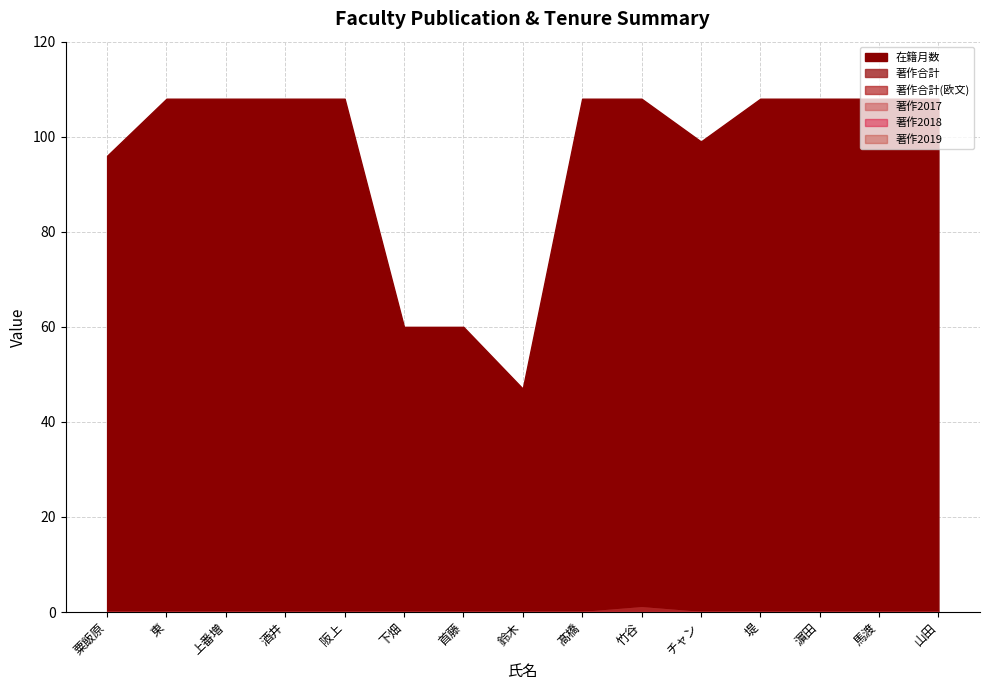

Reading left to right, list all the values displayed in this chart.

在籍月数: 粟飯原=96	東=108	上番増=108	酒井=108	阪上=108	下畑=60	首藤=60	鈴木=47	髙橋=108	竹谷=108	チャン=99	堤=108	濵田=108	馬渡=108	山田=108
著作合計: 粟飯原=0	東=0	上番増=0	酒井=0	阪上=0	下畑=0	首藤=0	鈴木=0	髙橋=0	竹谷=1	チャン=0	堤=0	濵田=0	馬渡=0	山田=0
著作合計(欧文): 粟飯原=0	東=0	上番増=0	酒井=0	阪上=0	下畑=0	首藤=0	鈴木=0	髙橋=0	竹谷=1	チャン=0	堤=0	濵田=0	馬渡=0	山田=0
著作2017: 粟飯原=0	東=0	上番増=0	酒井=0	阪上=0	下畑=0	首藤=0	鈴木=0	髙橋=0	竹谷=0	チャン=0	堤=0	濵田=0	馬渡=0	山田=0
著作2018: 粟飯原=0	東=0	上番増=0	酒井=0	阪上=0	下畑=0	首藤=0	鈴木=0	髙橋=0	竹谷=0	チャン=0	堤=0	濵田=0	馬渡=0	山田=0
著作2019: 粟飯原=0	東=0	上番増=0	酒井=0	阪上=0	下畑=0	首藤=0	鈴木=0	髙橋=0	竹谷=0	チャン=0	堤=0	濵田=0	馬渡=0	山田=0